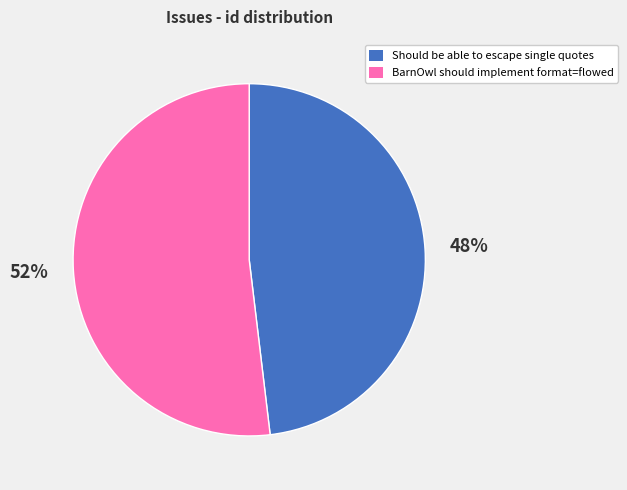

To the nearest percent, what is the difference between the Should be able to escape single quotes and BarnOwl should implement format=flowed slice percentages?

4%